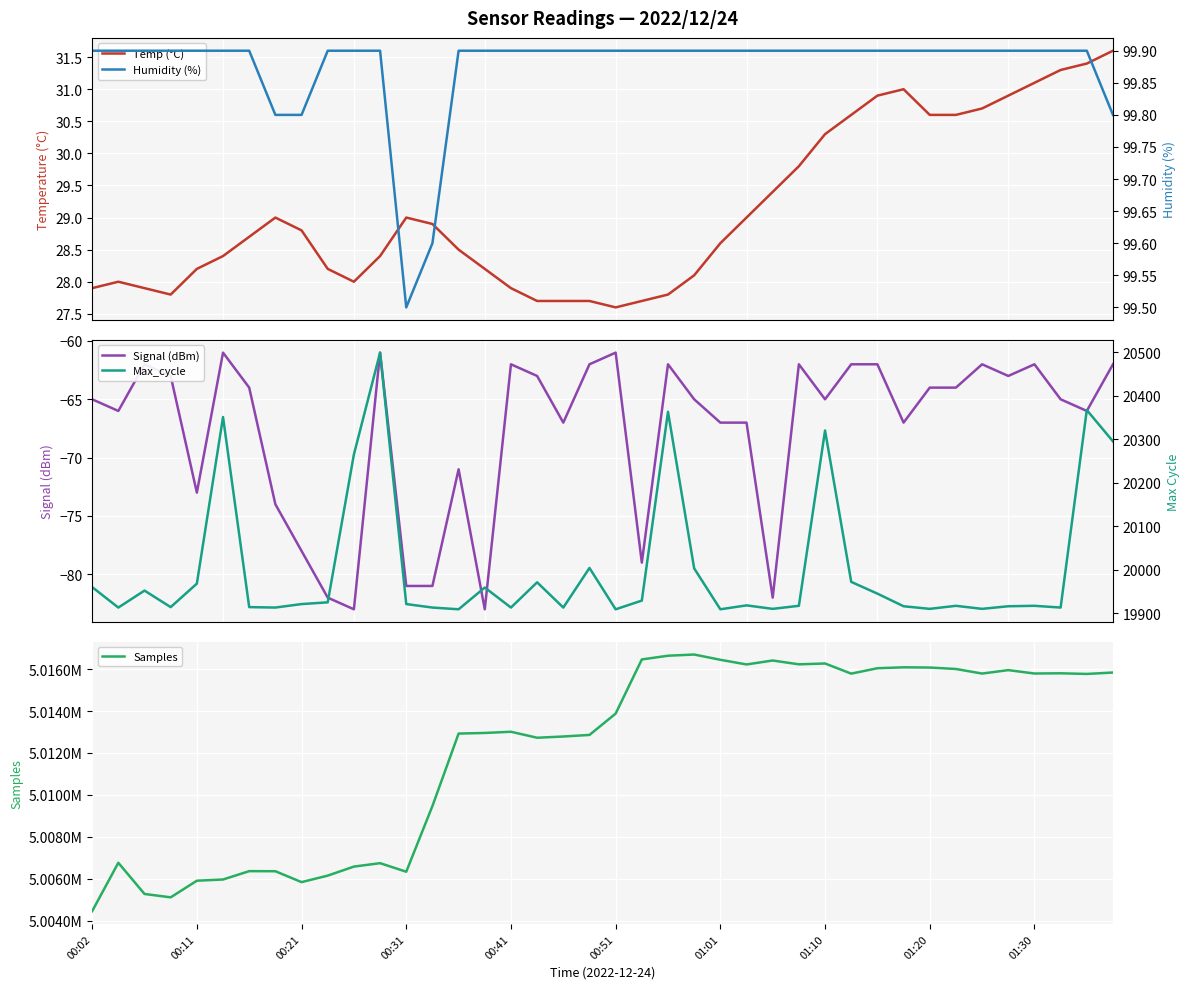

What is the difference between the Max_cycle values at 01:10 and 10?

352.0